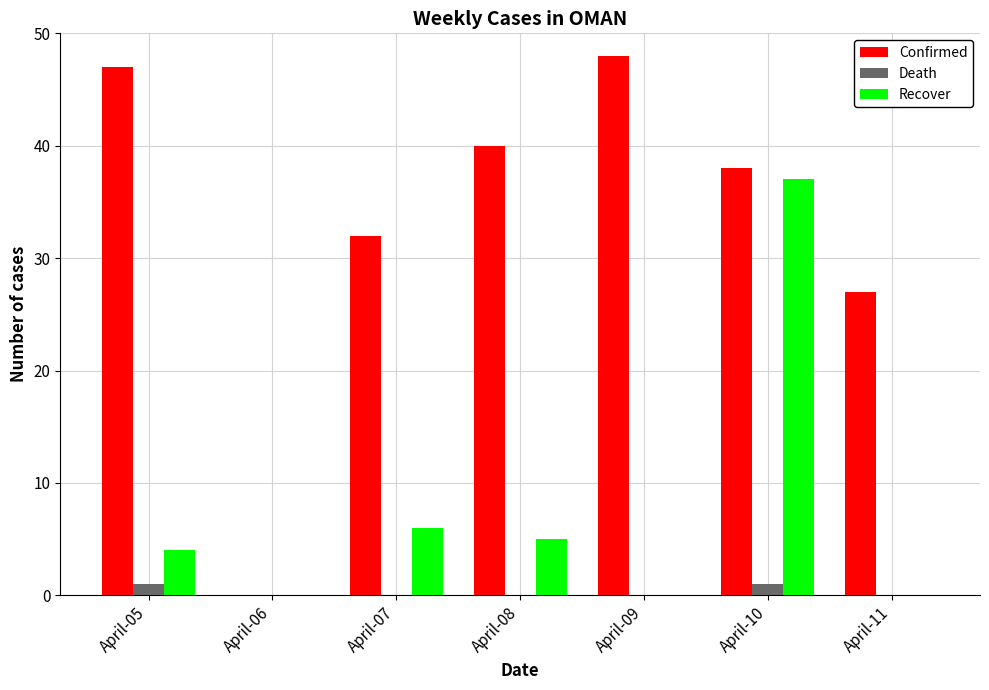

How many groups of bars are there?

7